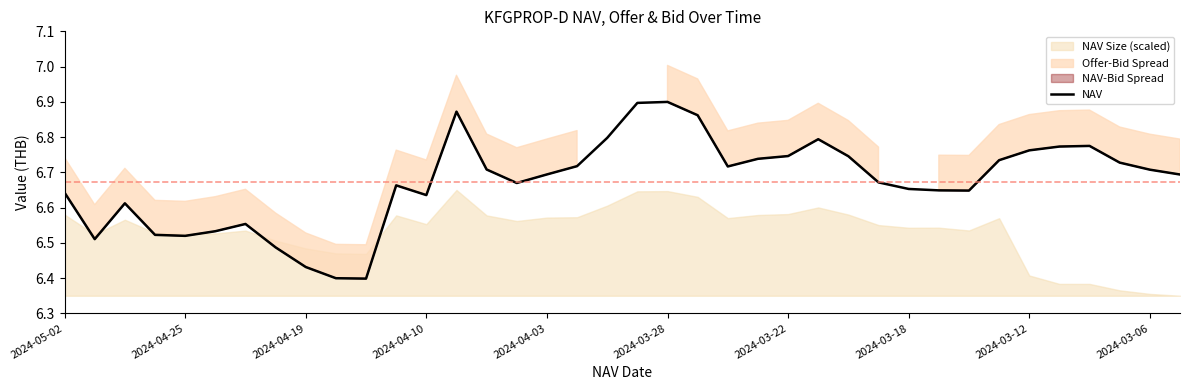

True or false: NAV has a value of 2.7 at 2024-04-25.

False